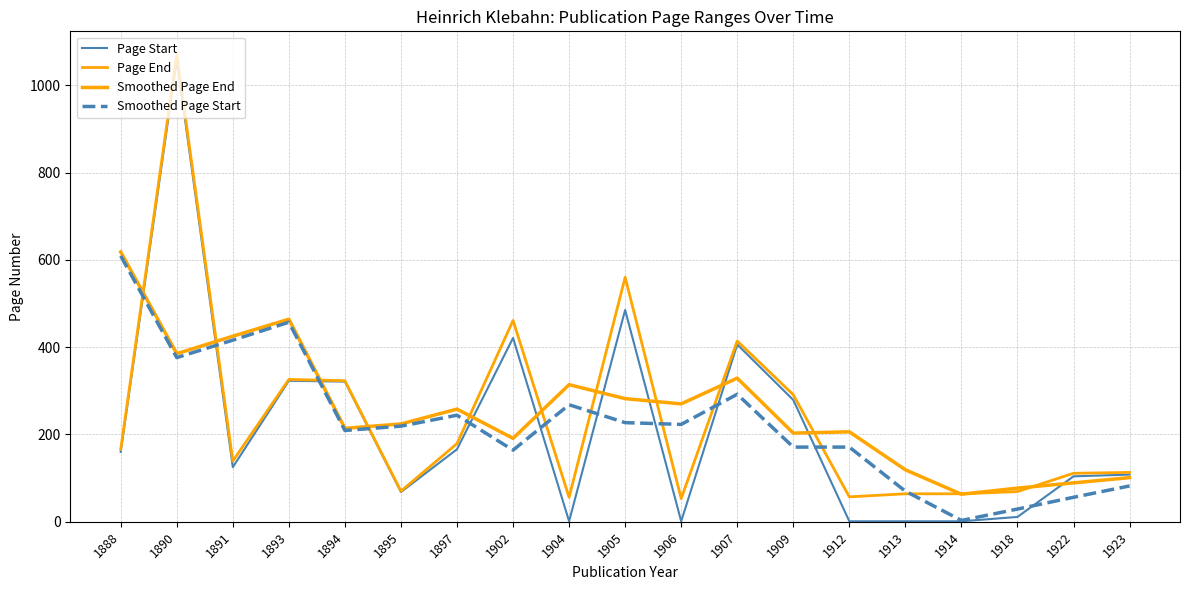

Does the chart display data point markers on the line(s)?

No